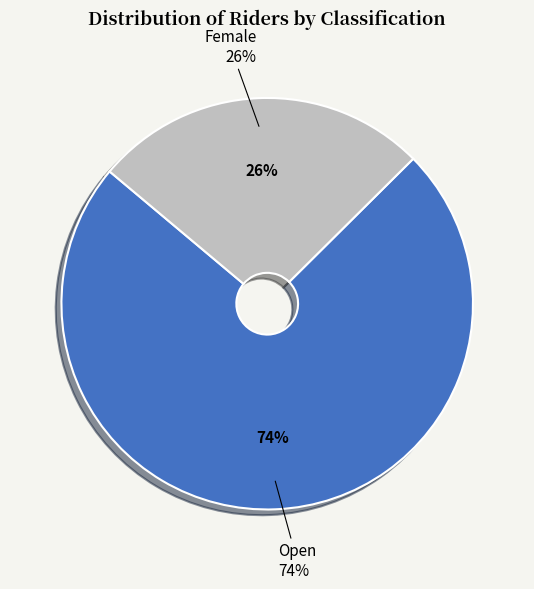

What percentage is NOT represented by Open?

26.4%